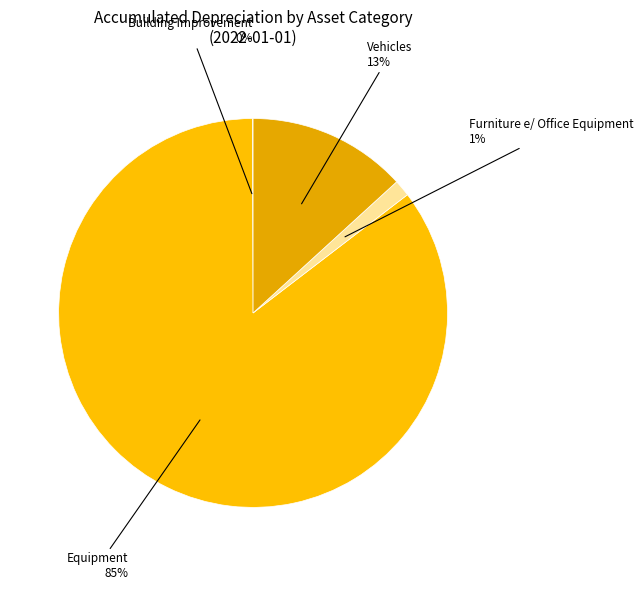

Is it true that Furniture e/ Office Equipment is 10% of the pie?

False